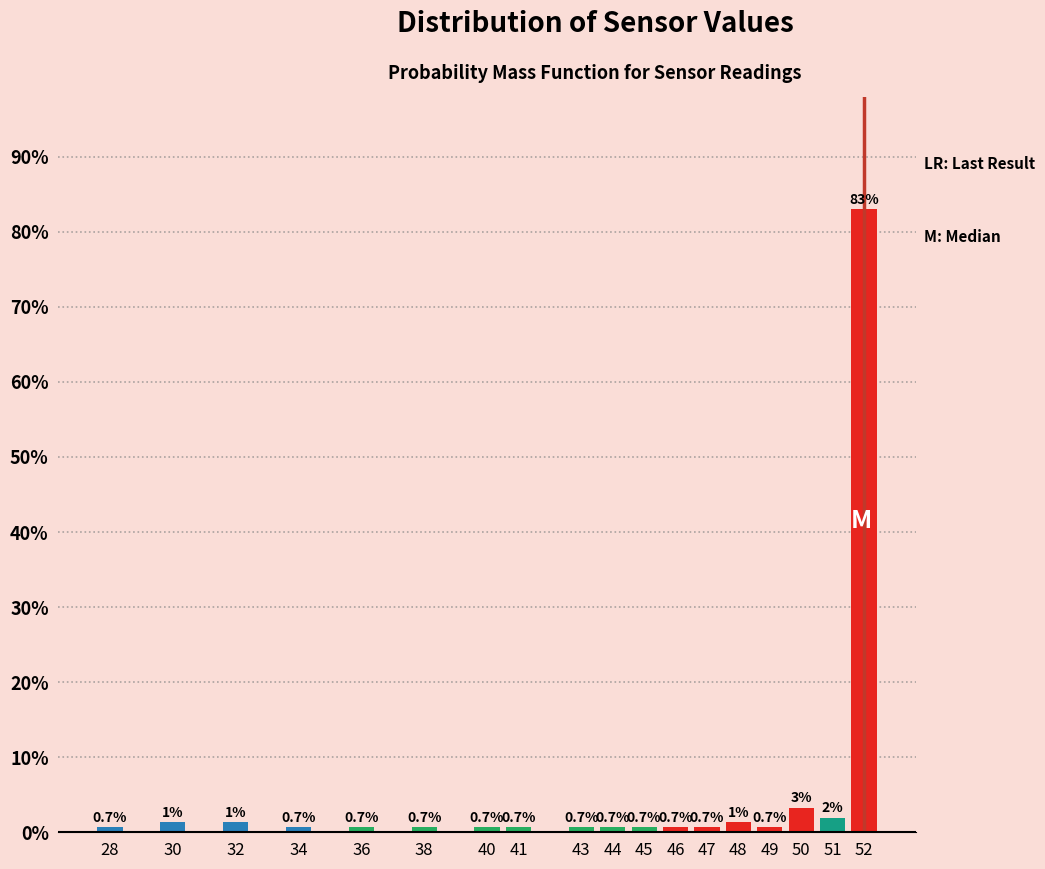

What is the change in value from 36 to 51?

+1.3